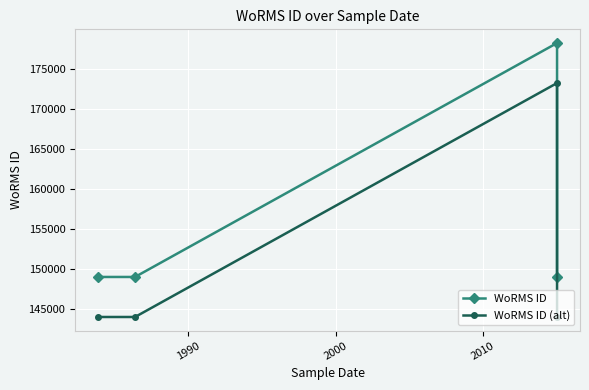

Rank the series by their average value, from lowest to highest.

WoRMS ID (alt), WoRMS ID